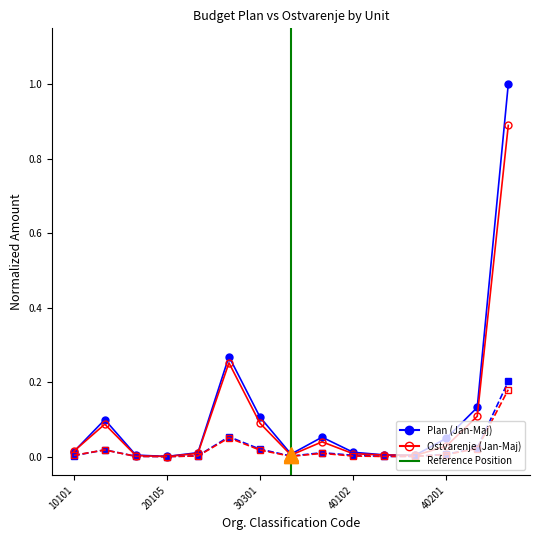

What is the spread (max minus min) of values at 40202?

0.1